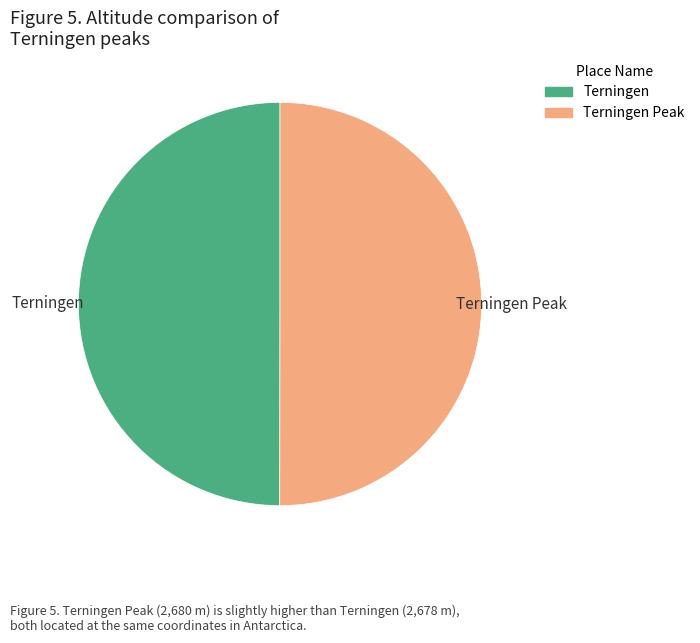

How many segments does this pie chart have?

2